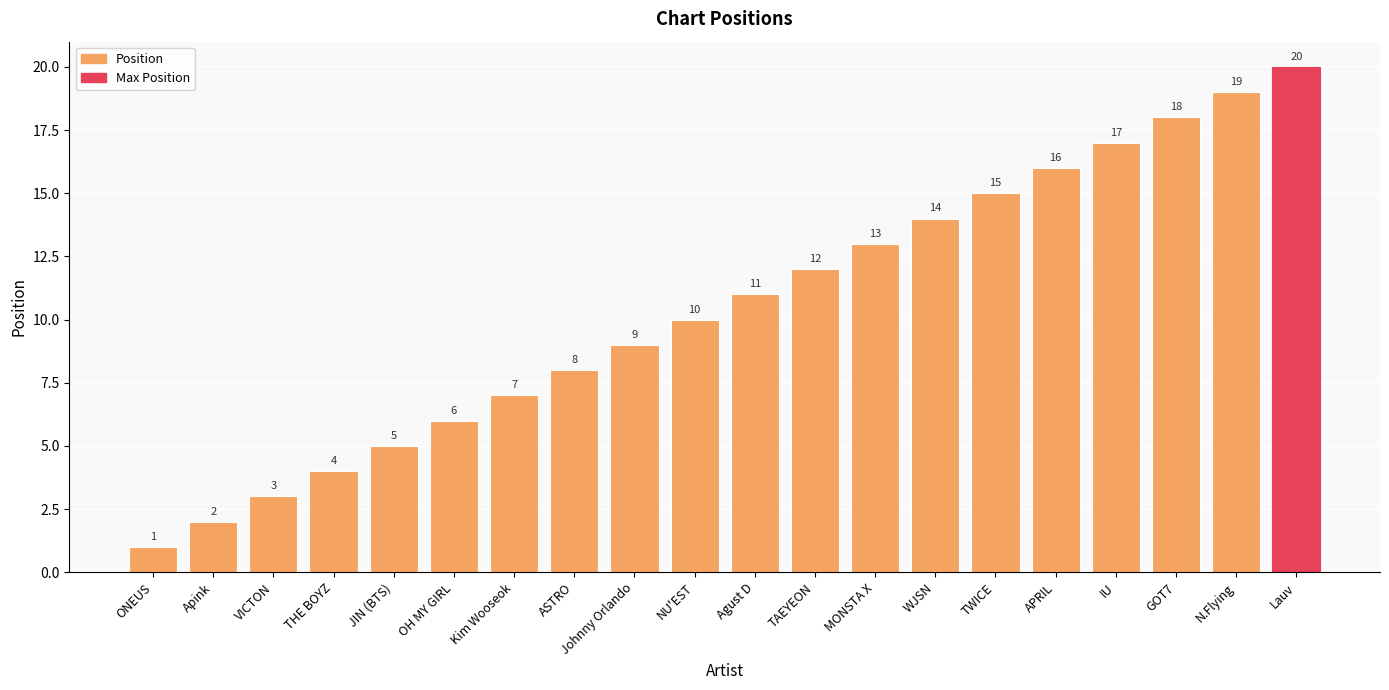

What is the difference between the second highest and second lowest values?

17